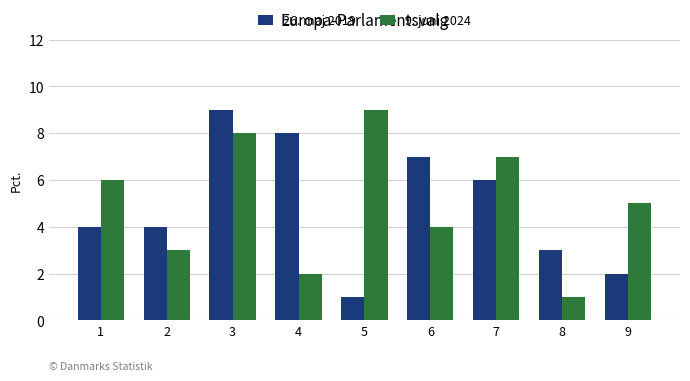

How many bars are there in each group?

2